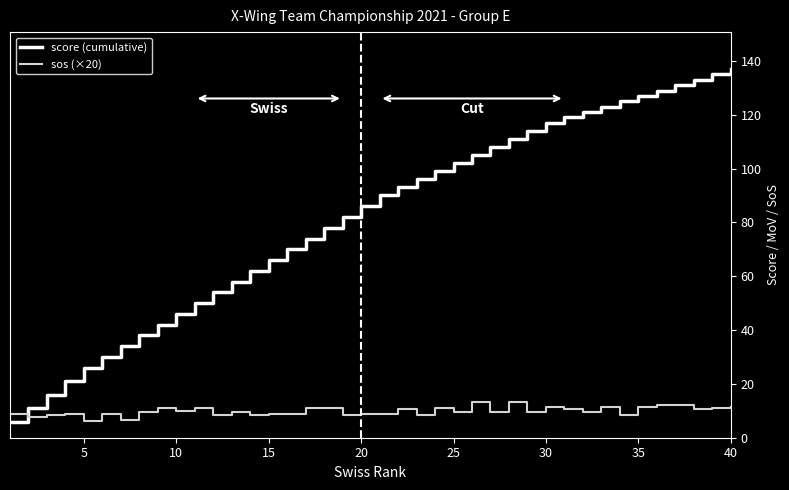

What is the maximum value for score (cumulative)?

137.0